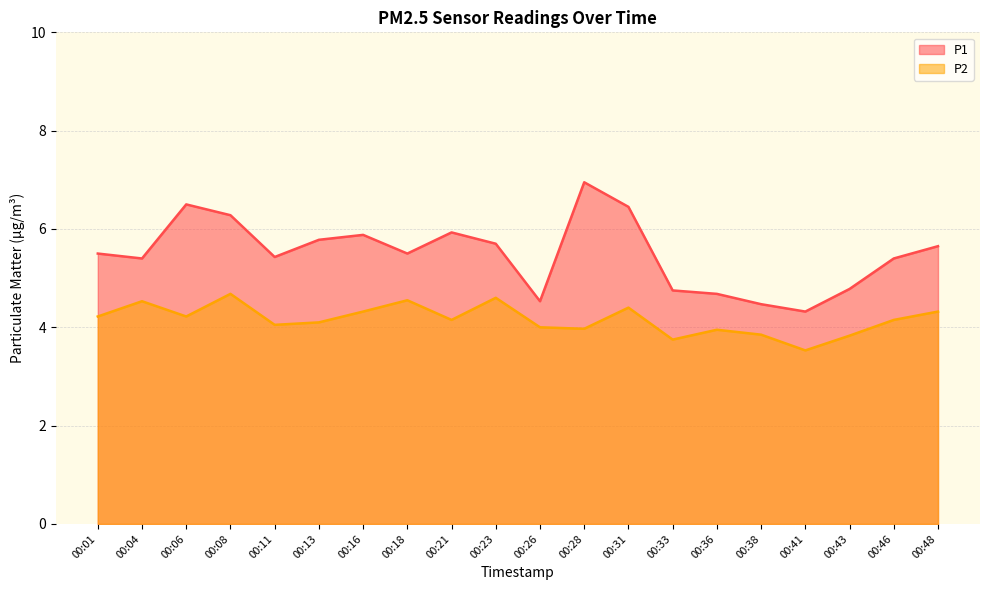

Count the number of categories in the chart.

20